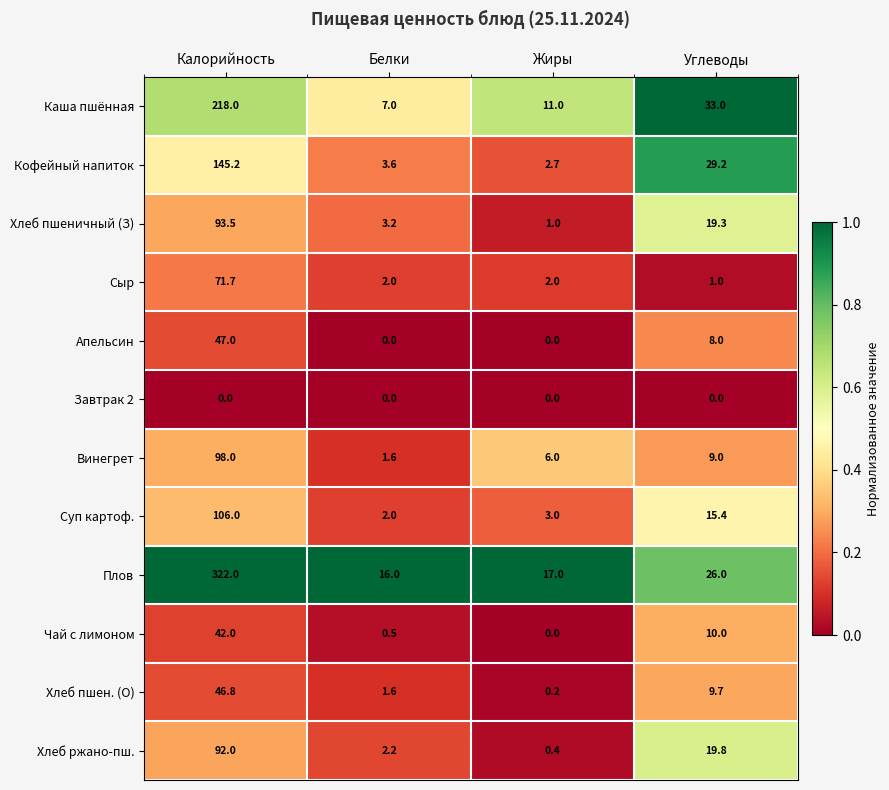

What is the sum of all Хлеб пшеничный (З) values?

117.0